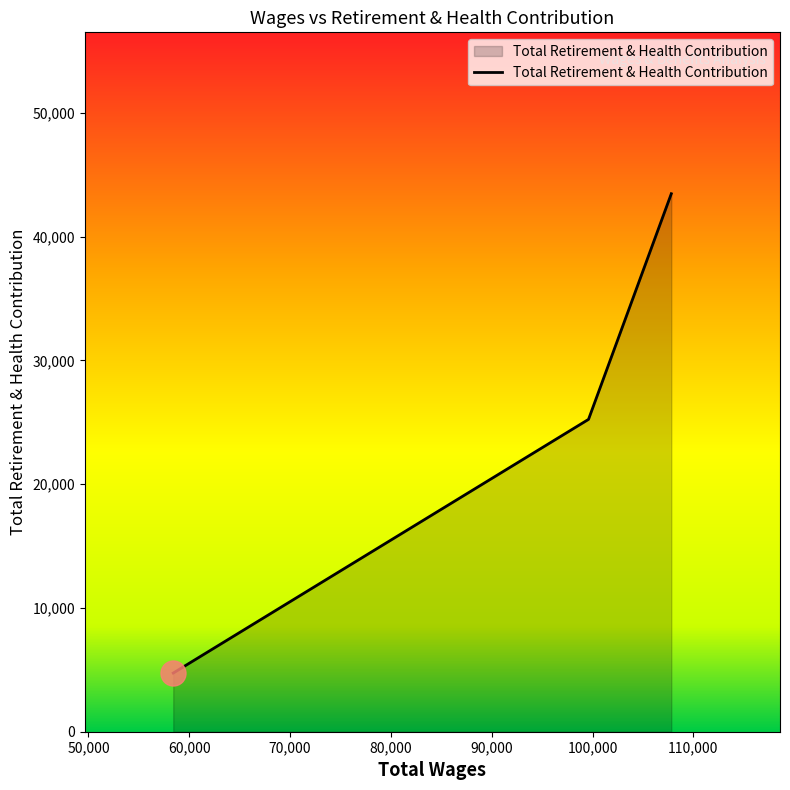

How many categories are shown in the chart?

3